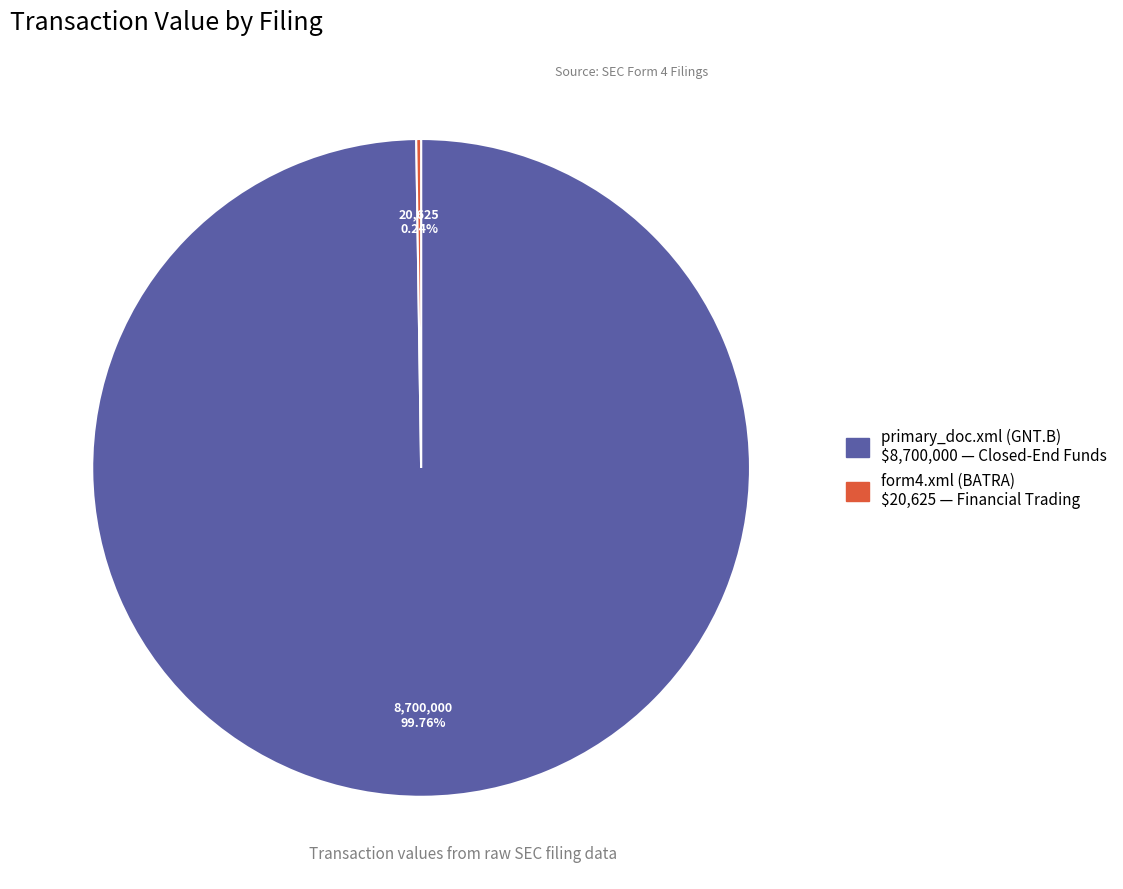

Is there any slice that represents more than half of the pie?

Yes